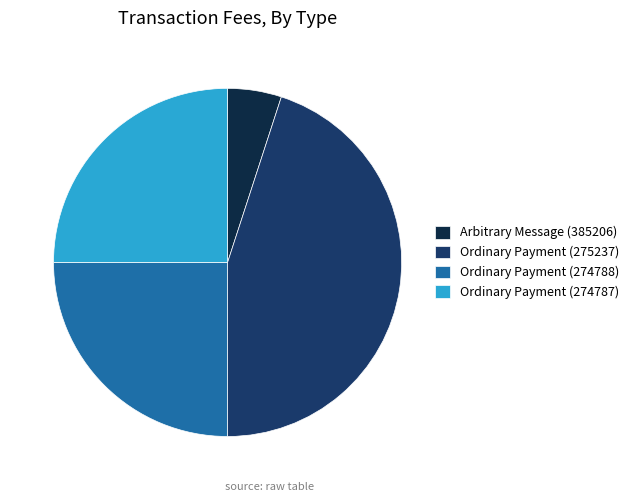

What is the smallest slice in the pie chart?

Arbitrary Message (385206)